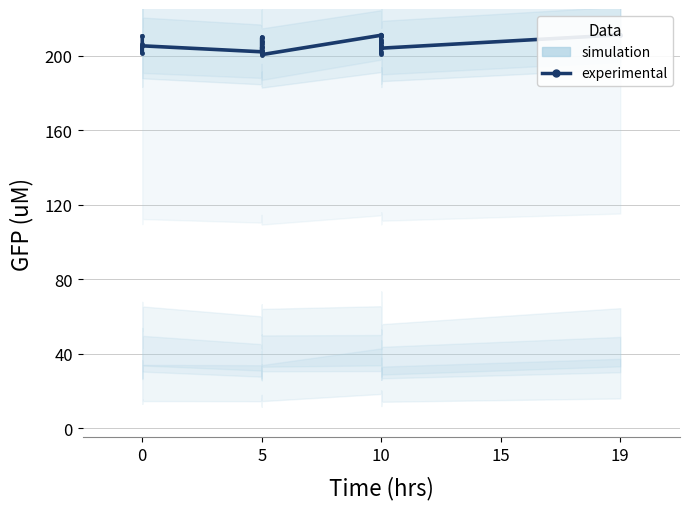

Does the chart display data point markers on the line(s)?

Yes